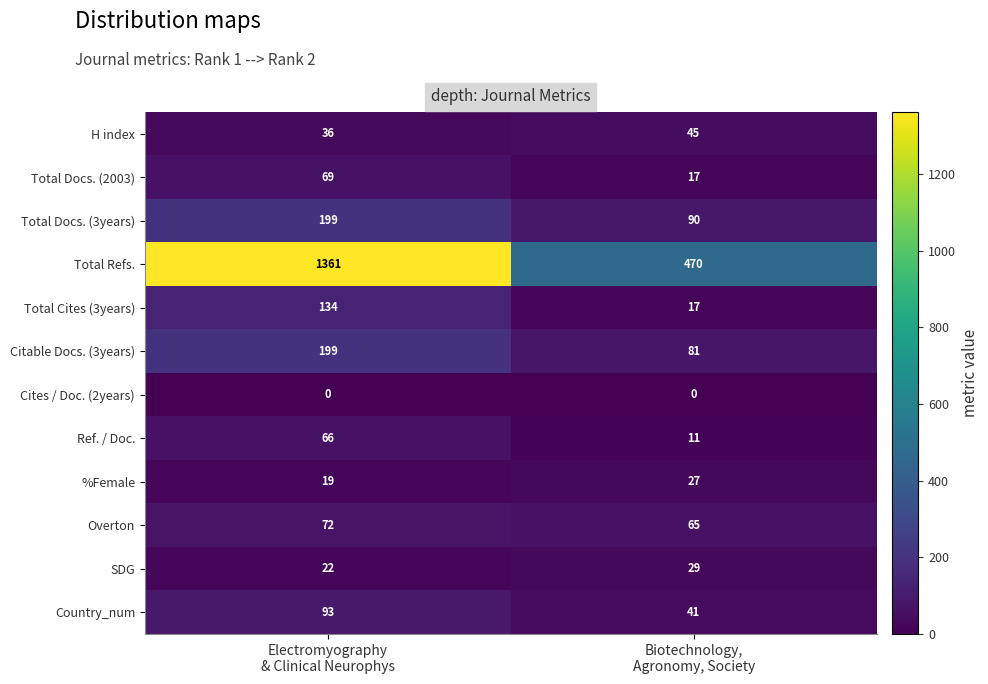

What is the total value across all series at Electromyography
& Clinical Neurophys?

2270